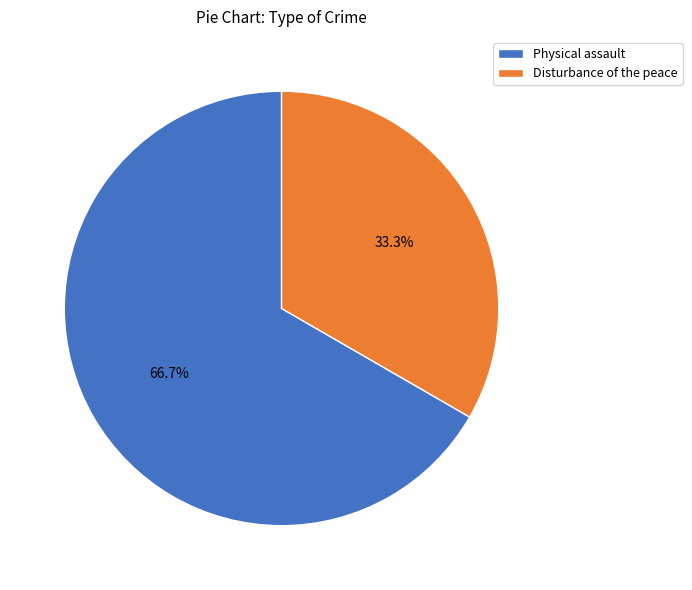

Rank the categories by value from lowest to highest.

Disturbance of the peace, Physical assault